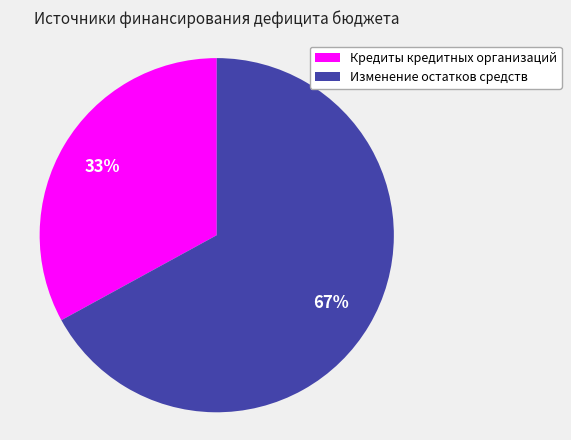

True or false: Кредиты кредитных организаций accounts for 33% of the total.

True